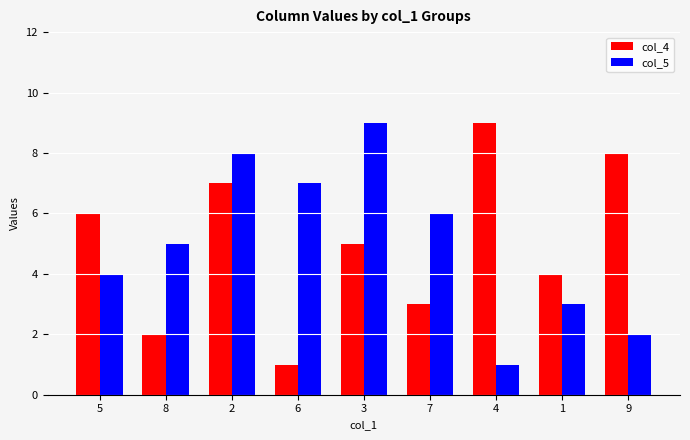

How many col_5 values are between 3 and 7?

5